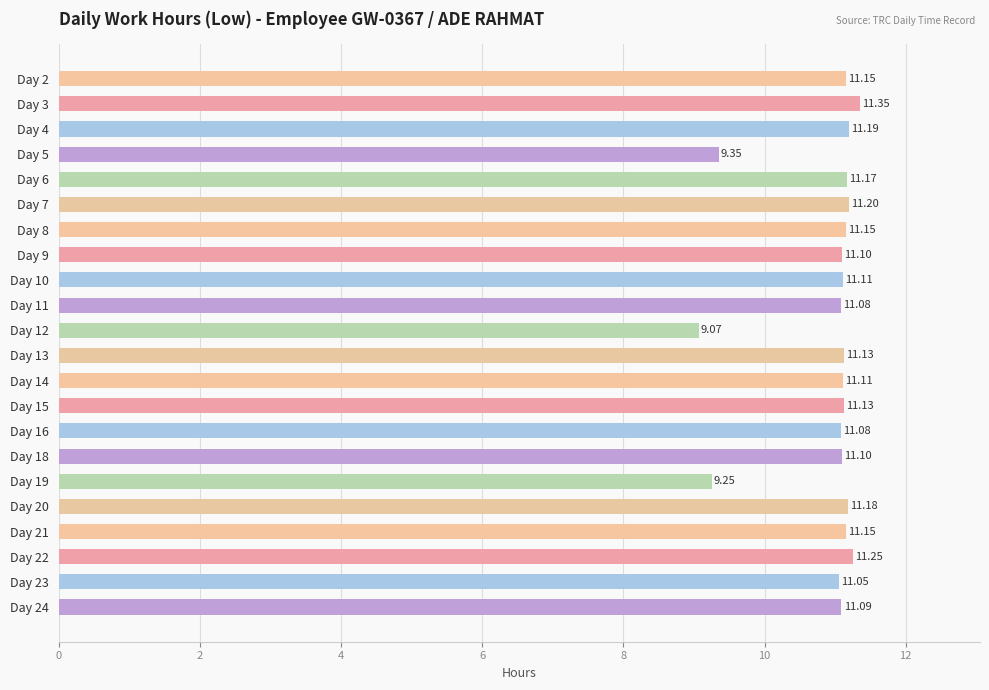

What is the average value?

10.9